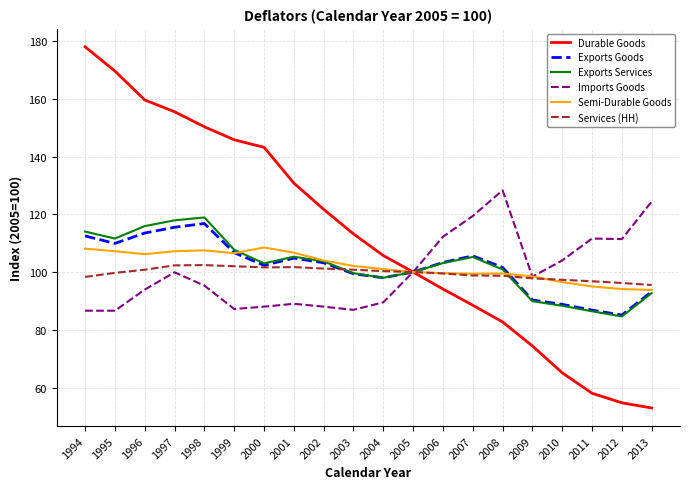

What is the greatest value displayed?

178.0